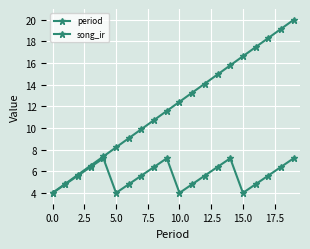

What is the label of the 5th point from the right?

15